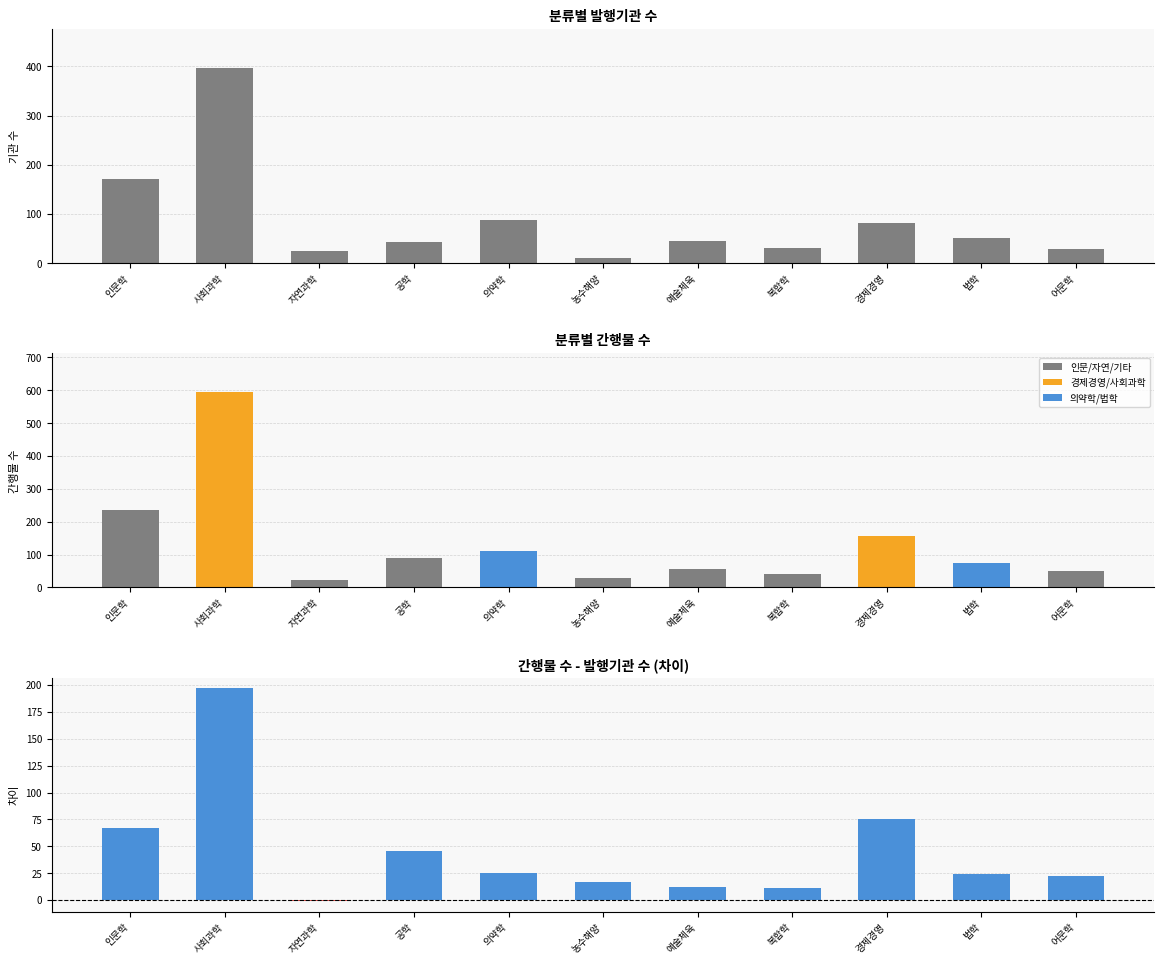

What is the label of the 1st bar from the left?

인문학